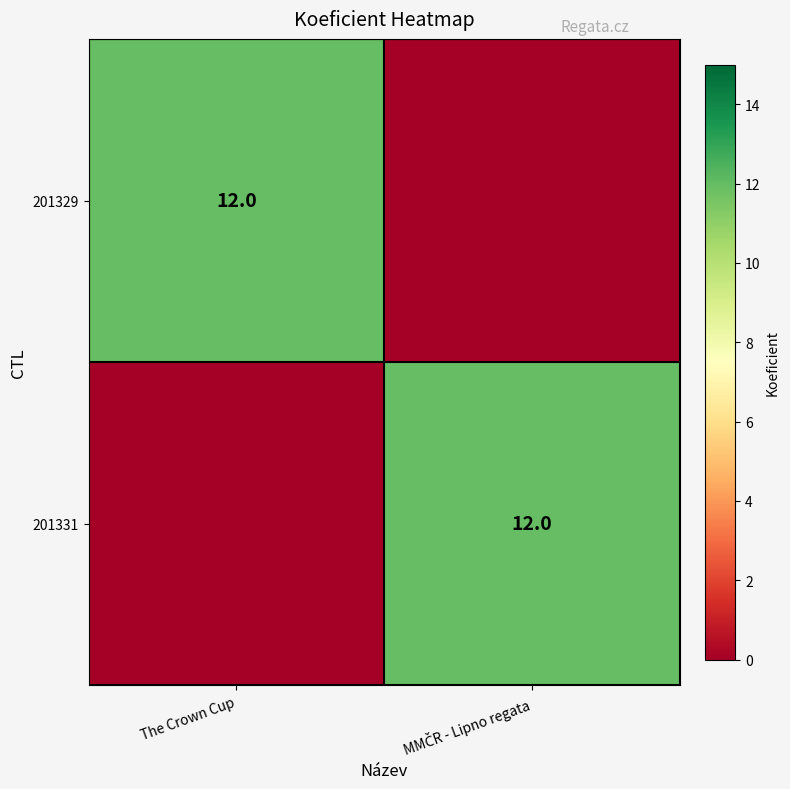

At which category is the sum across all series the highest?

The Crown Cup